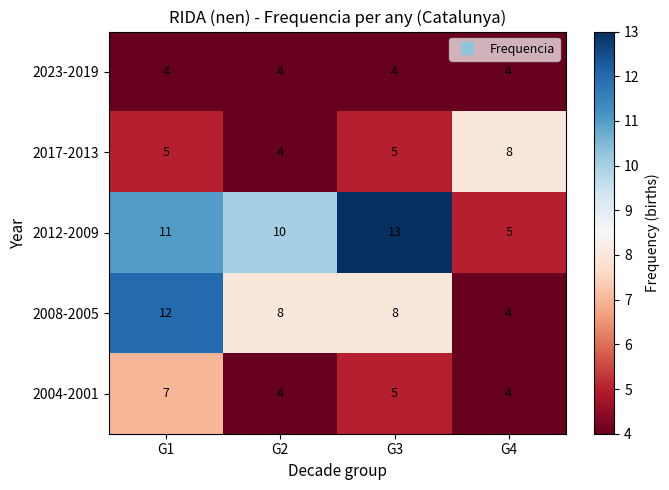

The 2008-2005 series shows 20 at G1. True or false?

False